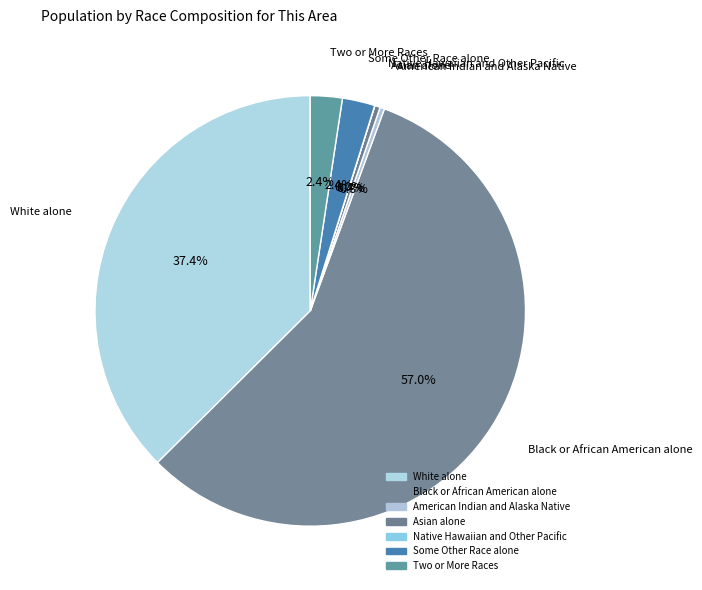

To the nearest percent, what is the difference between the largest and smallest slice percentages?

57%